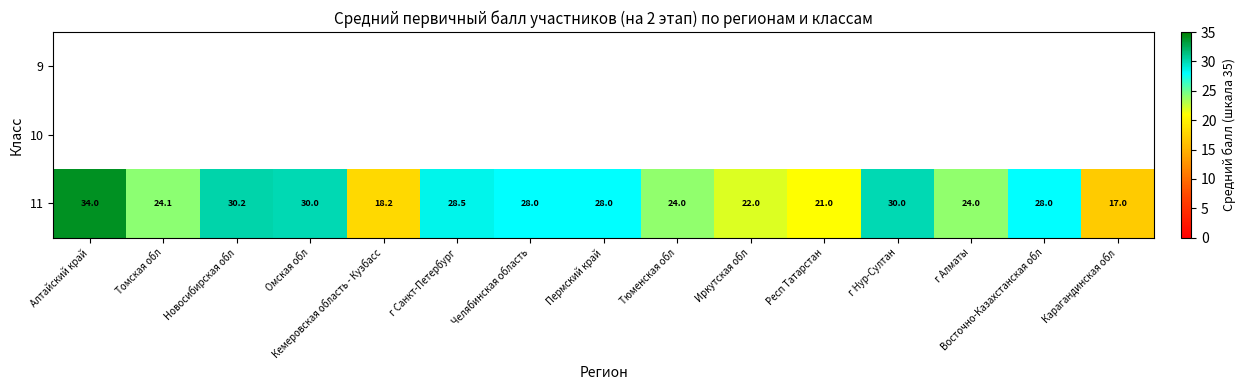

Is it true that 11 equals 28.5 at г Санкт-Петербург?

True